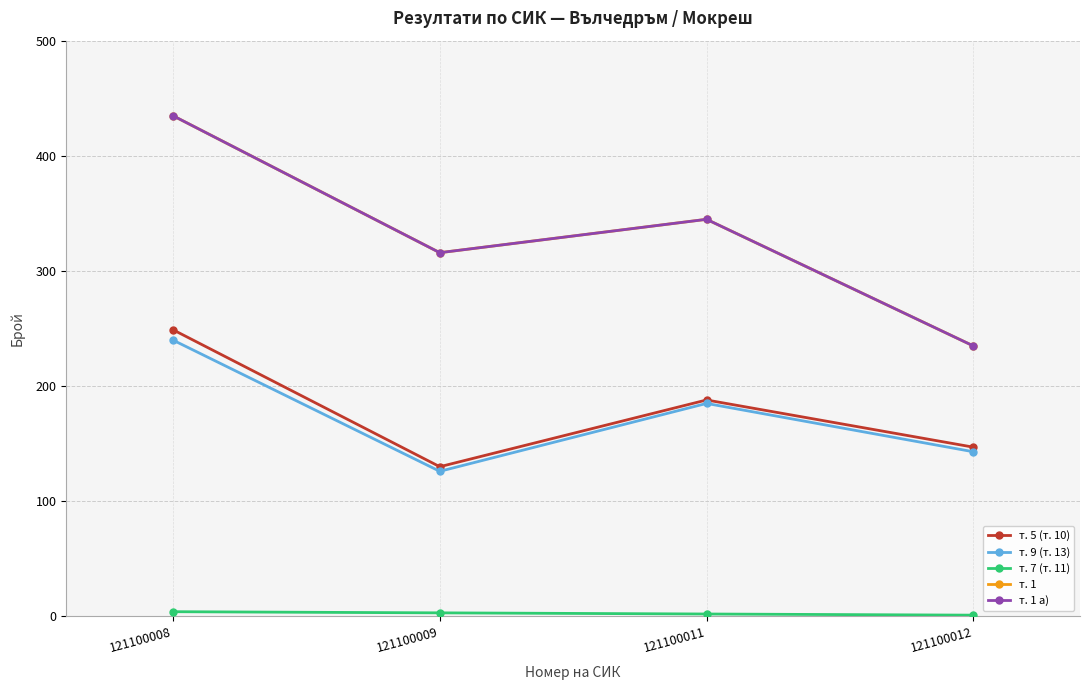

What is the minimum value for т. 1 а)?

235